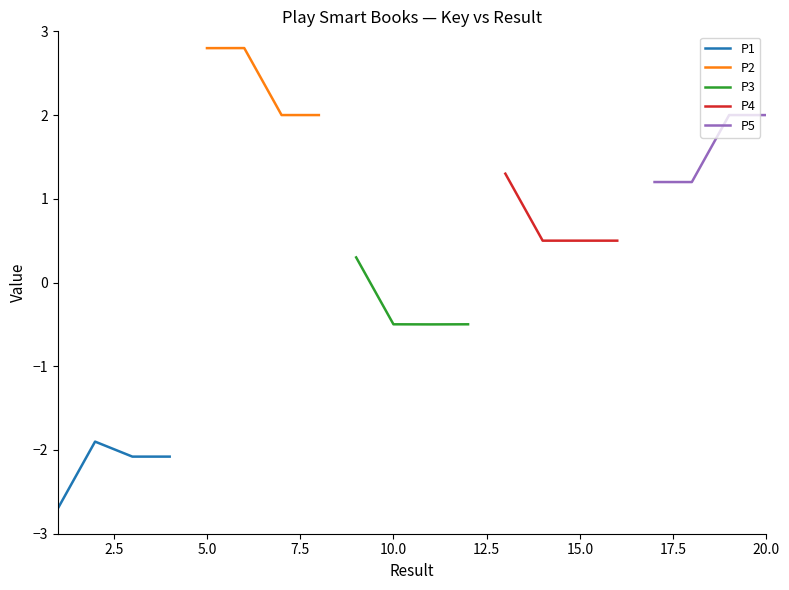

How many interior local peaks does the P1 series have?

1